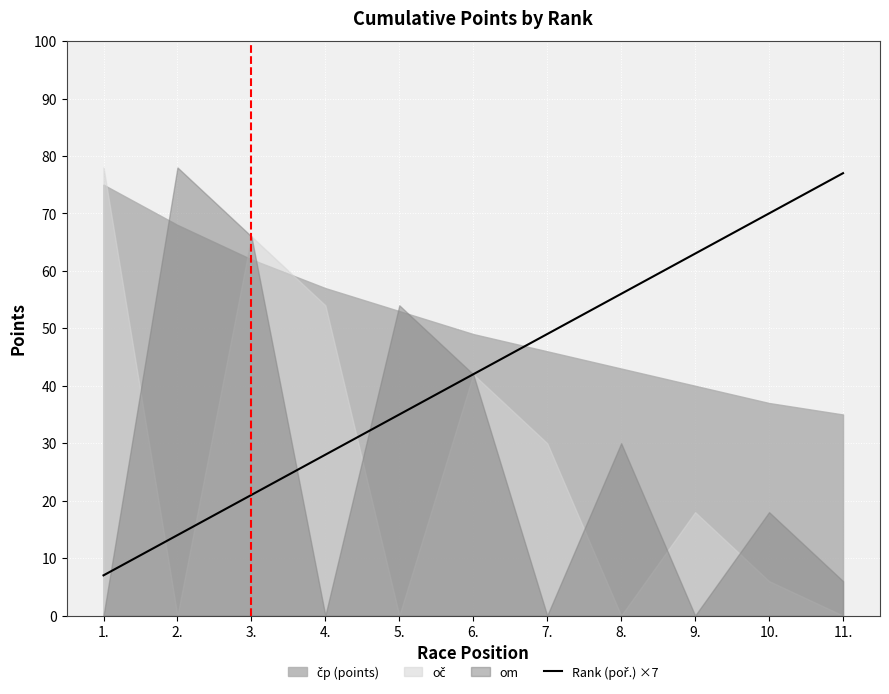

What is the label of the 9th point from the right?

3.